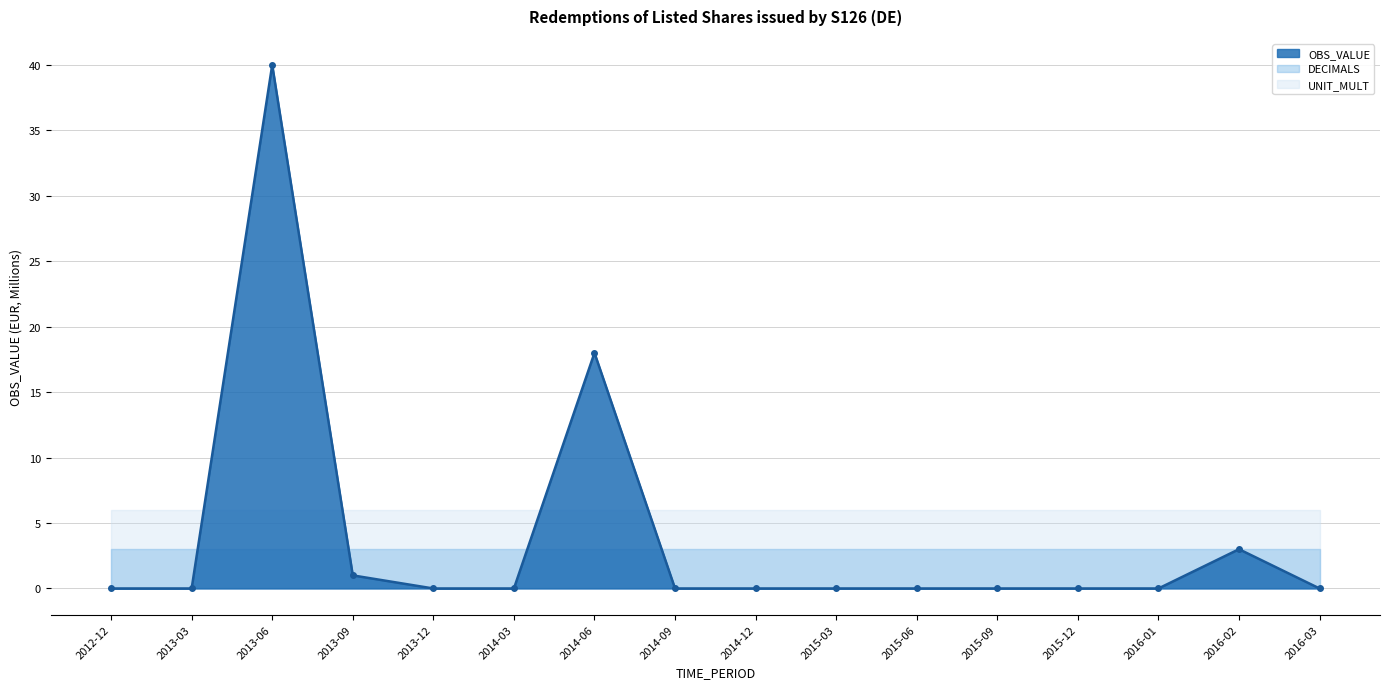

Between 2015-06 and 2013-09, which is larger?

2013-09